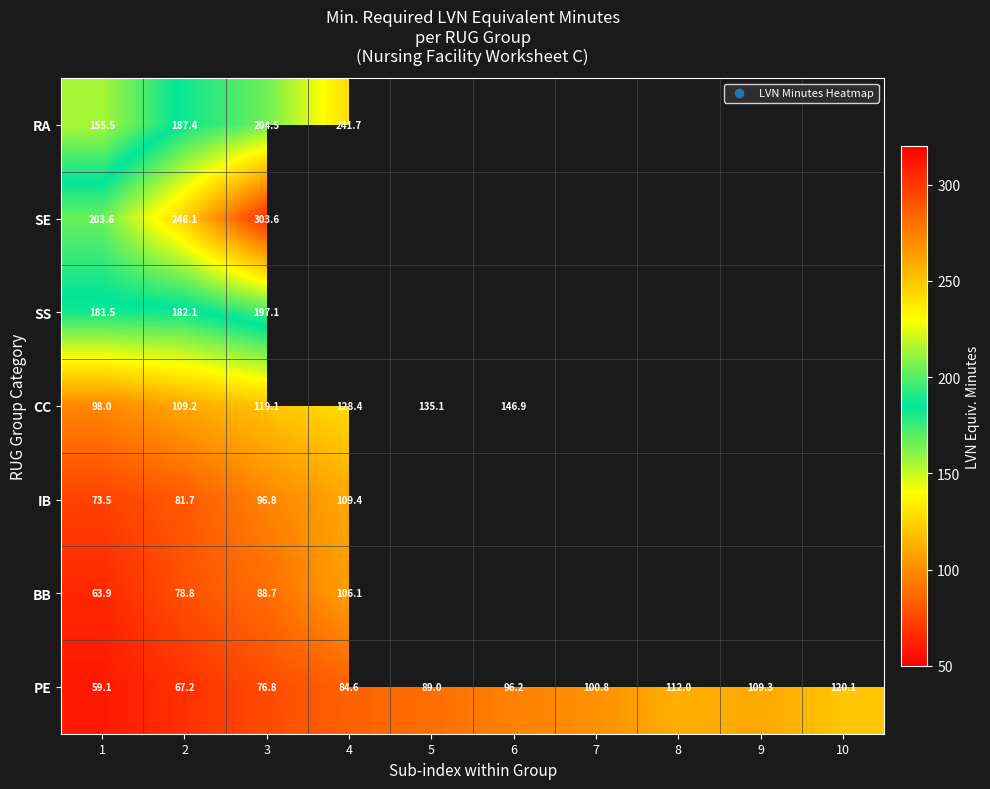

Which series changed the most between 1 and 2?

SE